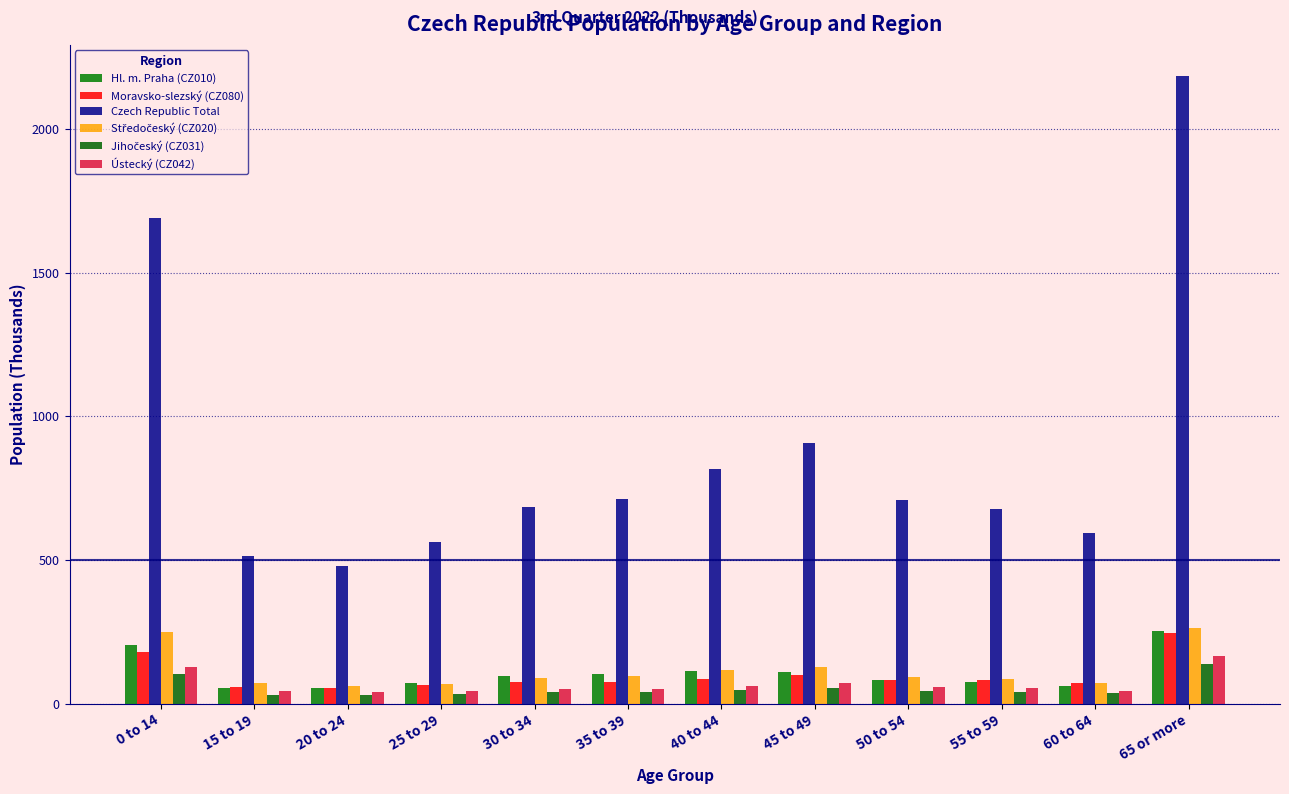

The Moravsko-slezský (CZ080) series shows 15.0 at 60 to 64. True or false?

False